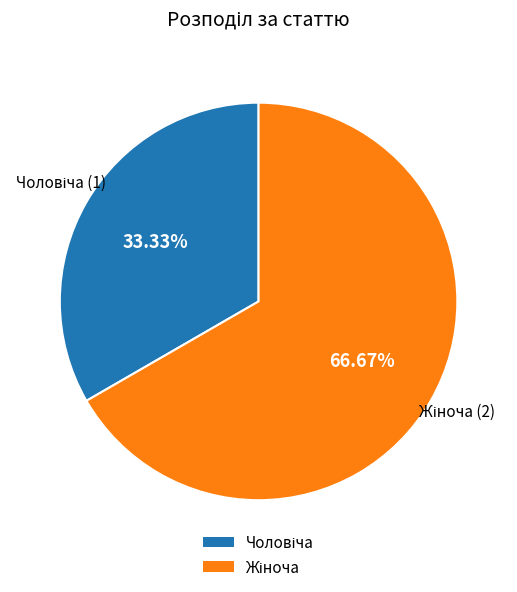

How many slices are in this pie chart?

2